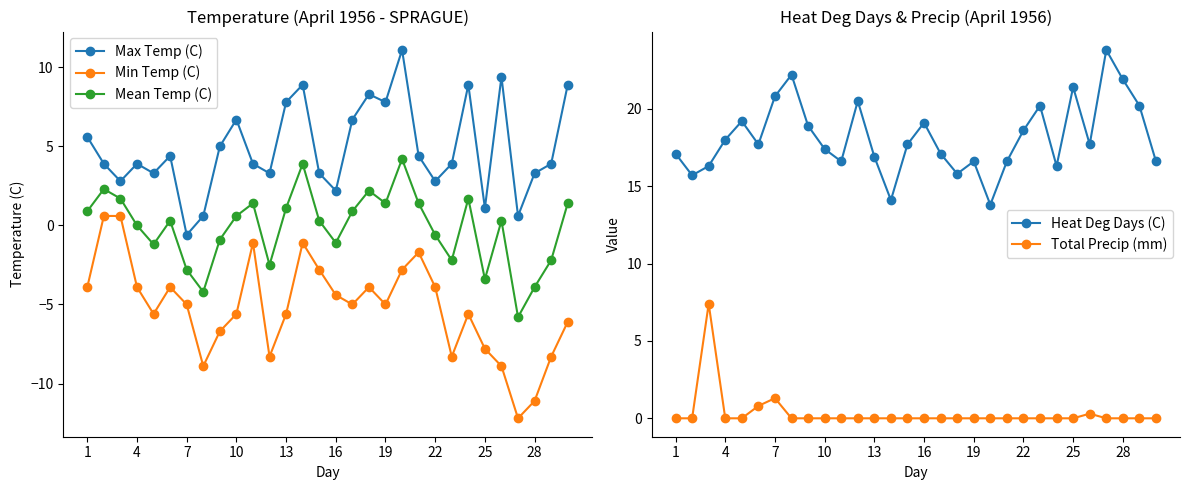

What is the average value of the Max Temp (C) series?

4.9